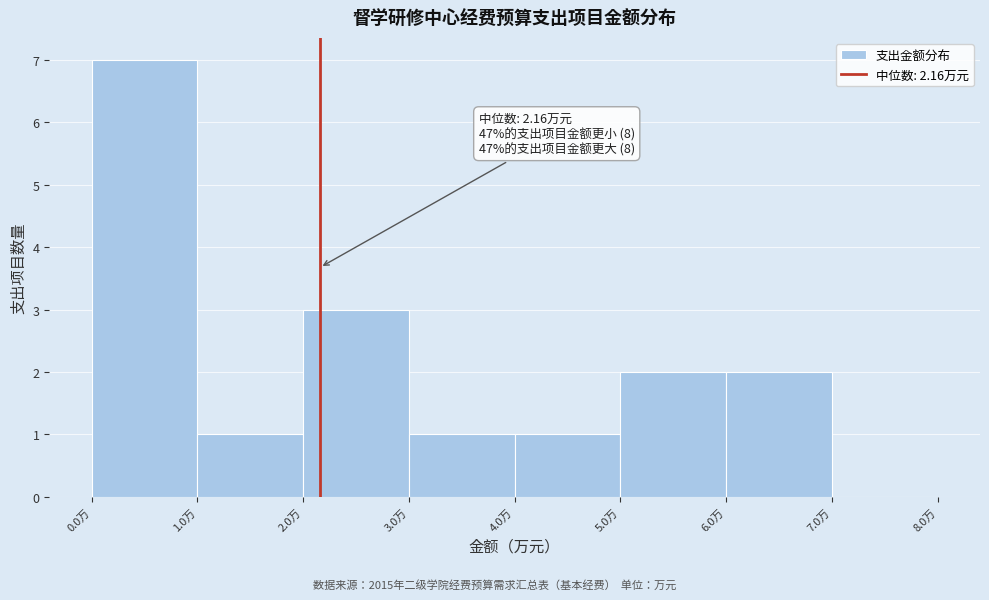

Which range on the x-axis has the tallest bar?

0 to 1